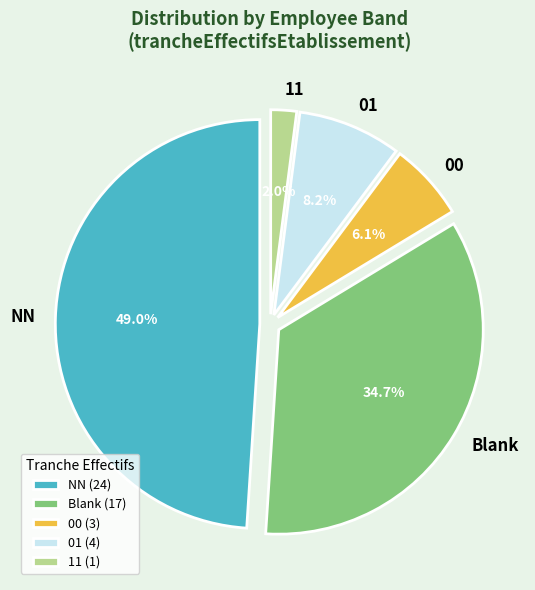

To the nearest percent, what percentage of the pie is 11?

2%